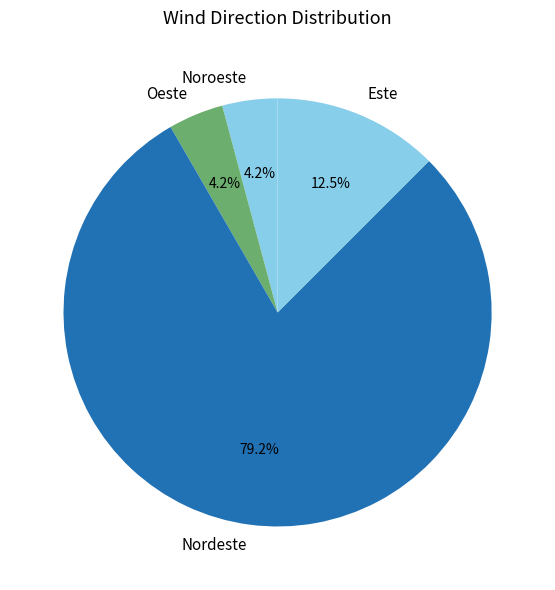

Which slice is the largest?

Nordeste